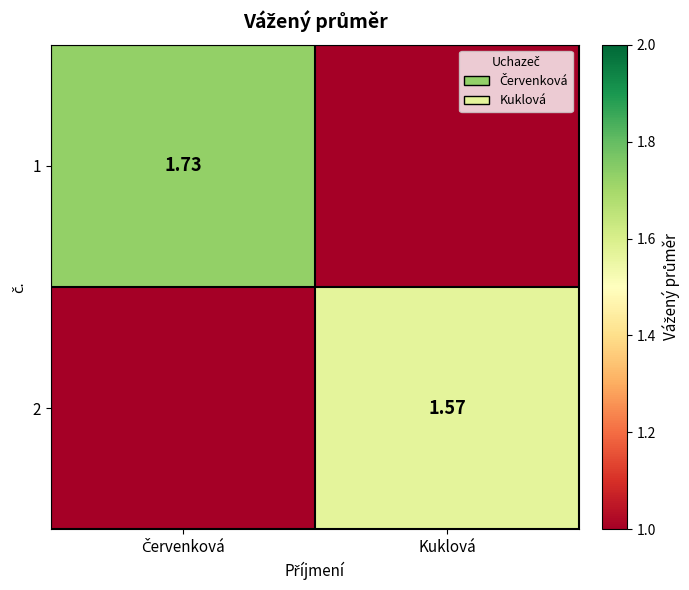

How many data points does each series have?

2